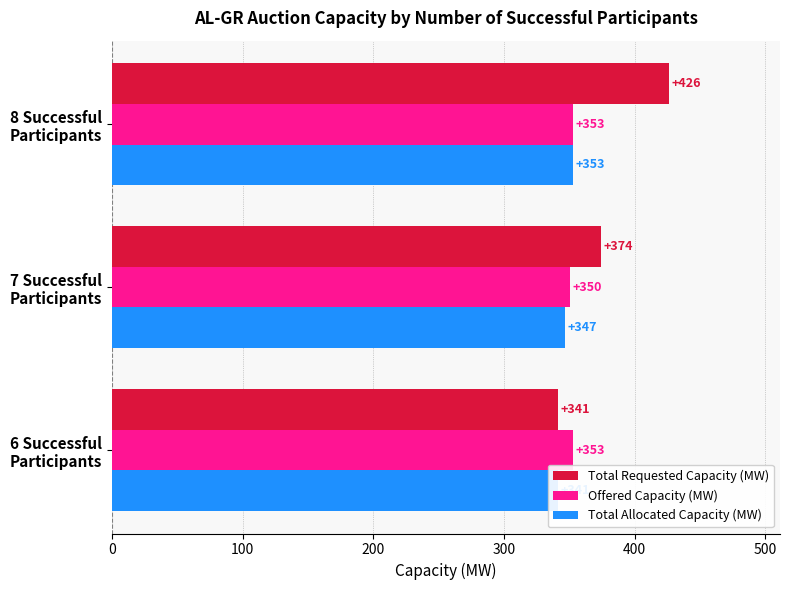

How many groups of bars are there?

3